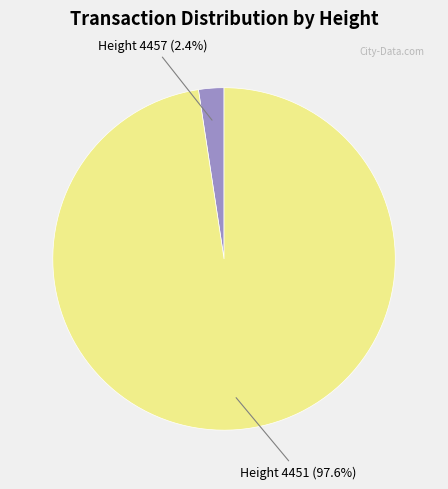

Is there any slice that represents more than half of the pie?

Yes